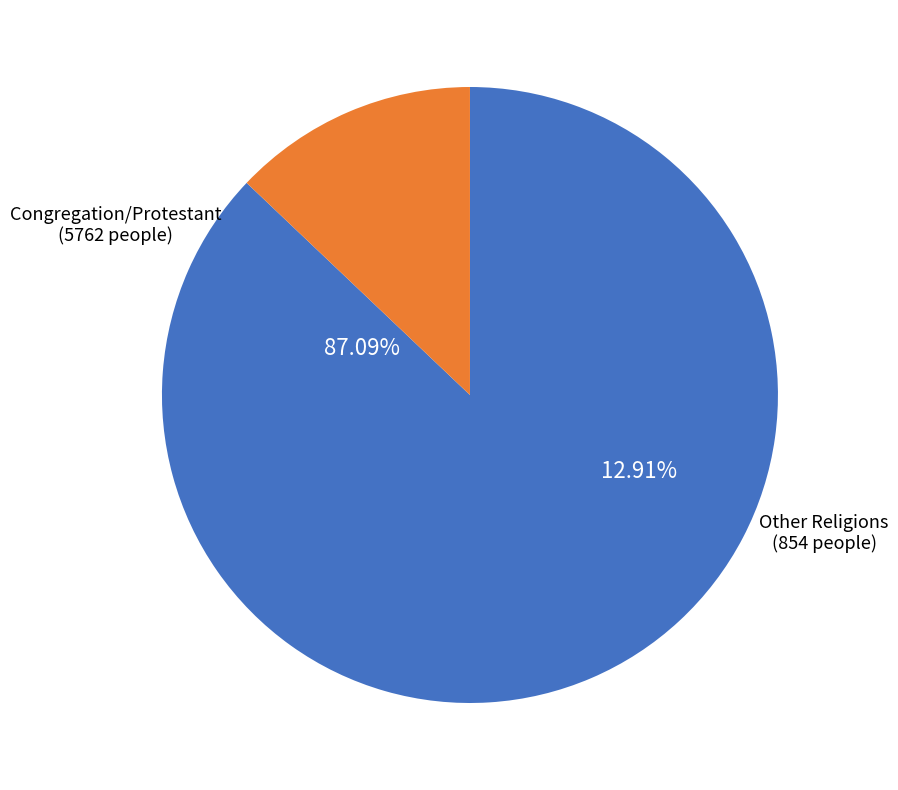

Which slice represents more than half of the pie?

Congregation/Protestant